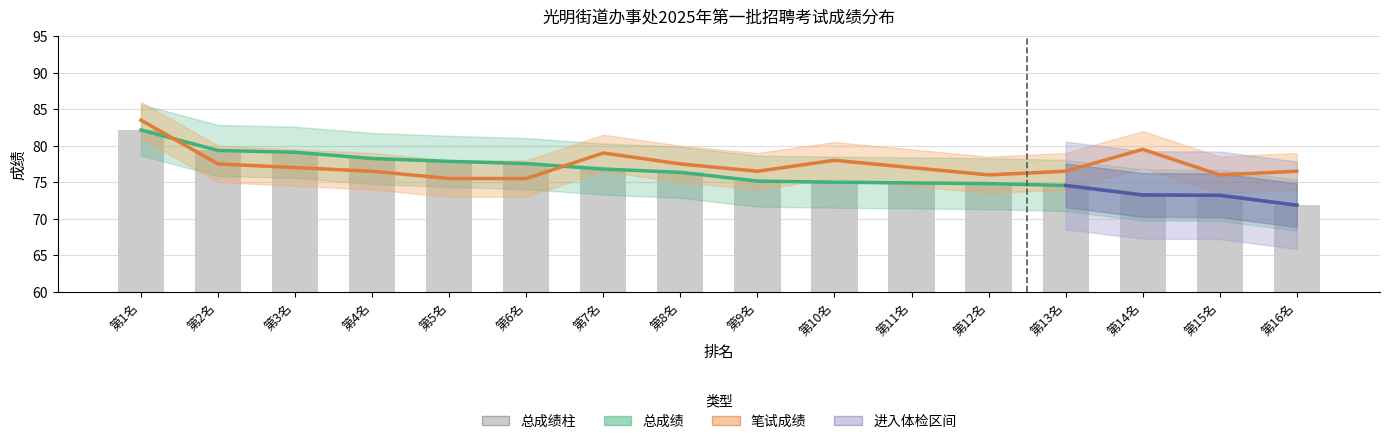

At which category is the sum across all series the highest?

第1名